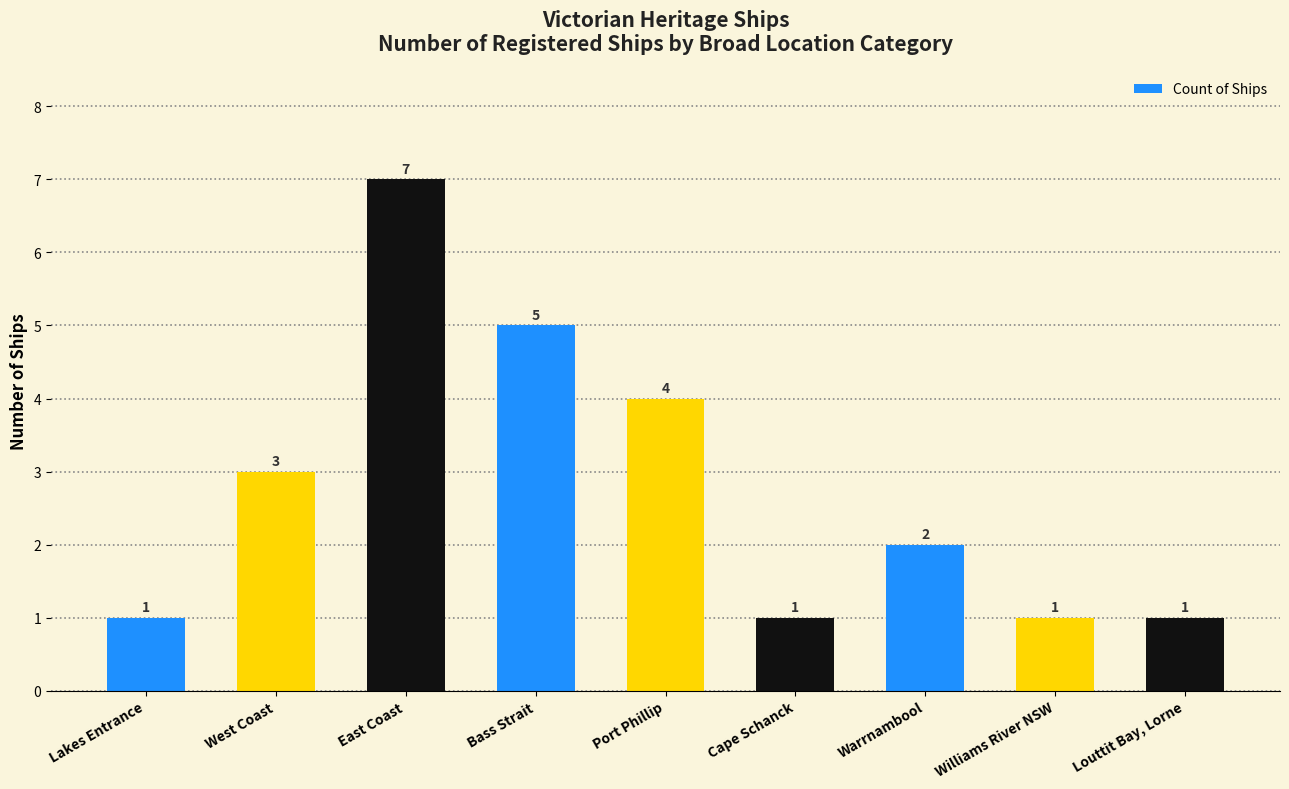

How many bars are there in total?

9